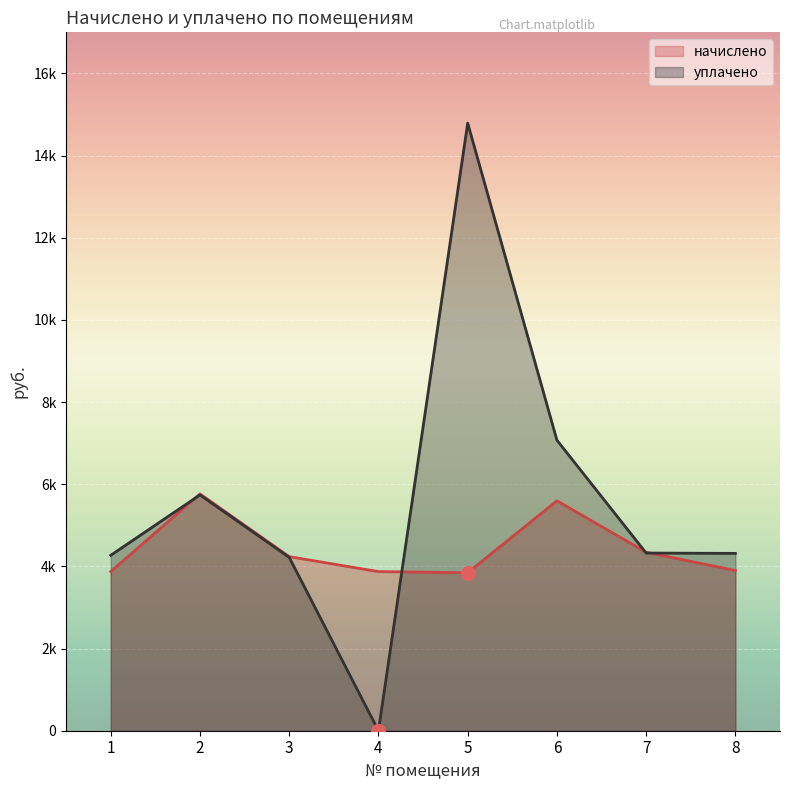

At which label is начислено closest to 4805?

7